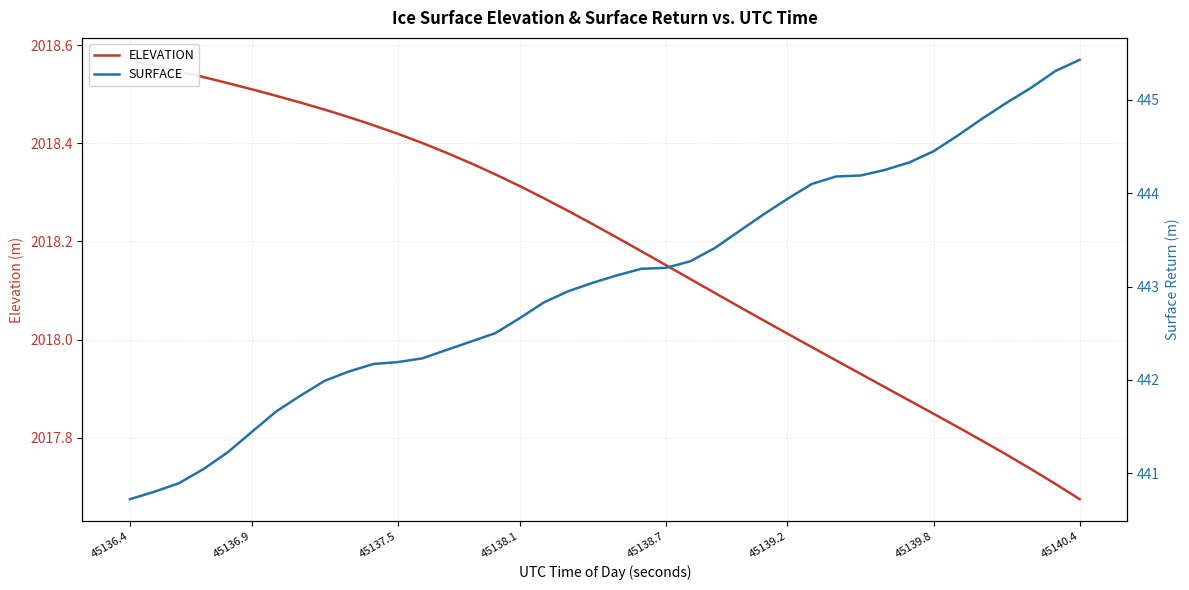

What is the greatest value displayed?

2018.6